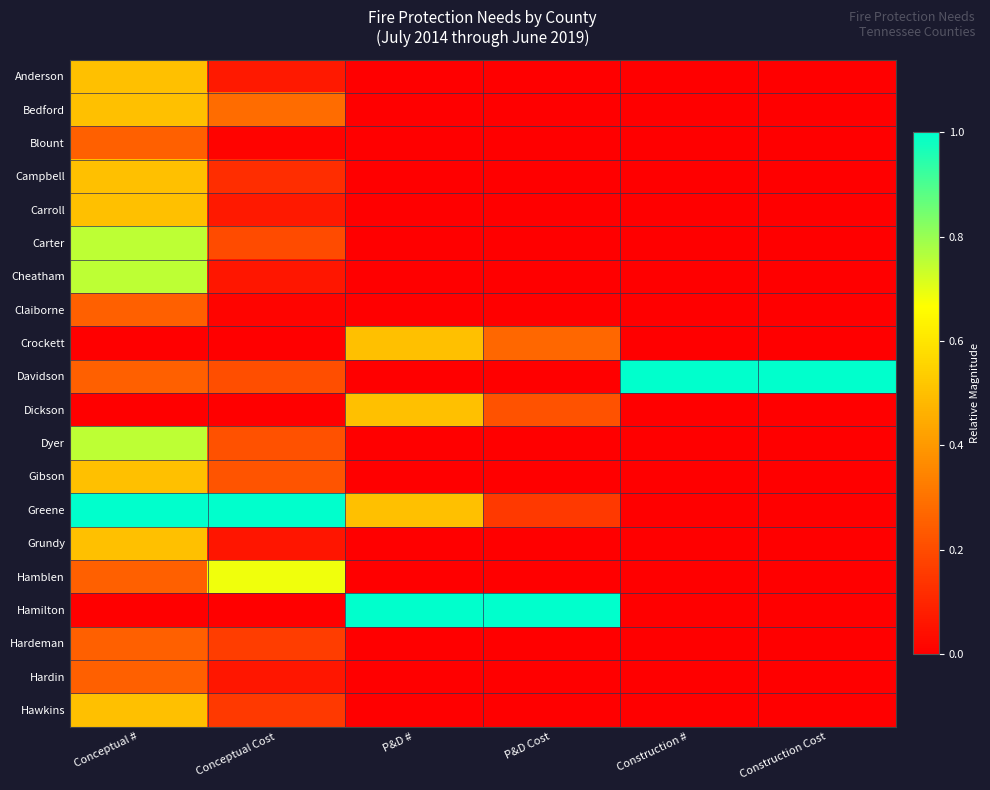

Reading right to left, transcribe all the data shown in this chart.

Anderson: Construction Cost=0.0	Construction #=0.0	P&D Cost=0.0	P&D #=0.0	Conceptual Cost=0.1	Conceptual #=0.5
Bedford: Construction Cost=0.0	Construction #=0.0	P&D Cost=0.0	P&D #=0.0	Conceptual Cost=0.3	Conceptual #=0.5
Blount: Construction Cost=0.0	Construction #=0.0	P&D Cost=0.0	P&D #=0.0	Conceptual Cost=0.0	Conceptual #=0.2
Campbell: Construction Cost=0.0	Construction #=0.0	P&D Cost=0.0	P&D #=0.0	Conceptual Cost=0.1	Conceptual #=0.5
Carroll: Construction Cost=0.0	Construction #=0.0	P&D Cost=0.0	P&D #=0.0	Conceptual Cost=0.1	Conceptual #=0.5
Carter: Construction Cost=0.0	Construction #=0.0	P&D Cost=0.0	P&D #=0.0	Conceptual Cost=0.2	Conceptual #=0.8
Cheatham: Construction Cost=0.0	Construction #=0.0	P&D Cost=0.0	P&D #=0.0	Conceptual Cost=0.1	Conceptual #=0.8
Claiborne: Construction Cost=0.0	Construction #=0.0	P&D Cost=0.0	P&D #=0.0	Conceptual Cost=0.0	Conceptual #=0.2
Crockett: Construction Cost=0.0	Construction #=0.0	P&D Cost=0.3	P&D #=0.5	Conceptual Cost=0.0	Conceptual #=0.0
Davidson: Construction Cost=1.0	Construction #=1.0	P&D Cost=0.0	P&D #=0.0	Conceptual Cost=0.2	Conceptual #=0.2
Dickson: Construction Cost=0.0	Construction #=0.0	P&D Cost=0.2	P&D #=0.5	Conceptual Cost=0.0	Conceptual #=0.0
Dyer: Construction Cost=0.0	Construction #=0.0	P&D Cost=0.0	P&D #=0.0	Conceptual Cost=0.2	Conceptual #=0.8
Gibson: Construction Cost=0.0	Construction #=0.0	P&D Cost=0.0	P&D #=0.0	Conceptual Cost=0.2	Conceptual #=0.5
Greene: Construction Cost=0.0	Construction #=0.0	P&D Cost=0.2	P&D #=0.5	Conceptual Cost=1.0	Conceptual #=1.0
Grundy: Construction Cost=0.0	Construction #=0.0	P&D Cost=0.0	P&D #=0.0	Conceptual Cost=0.1	Conceptual #=0.5
Hamblen: Construction Cost=0.0	Construction #=0.0	P&D Cost=0.0	P&D #=0.0	Conceptual Cost=0.7	Conceptual #=0.2
Hamilton: Construction Cost=0.0	Construction #=0.0	P&D Cost=1.0	P&D #=1.0	Conceptual Cost=0.0	Conceptual #=0.0
Hardeman: Construction Cost=0.0	Construction #=0.0	P&D Cost=0.0	P&D #=0.0	Conceptual Cost=0.2	Conceptual #=0.2
Hardin: Construction Cost=0.0	Construction #=0.0	P&D Cost=0.0	P&D #=0.0	Conceptual Cost=0.1	Conceptual #=0.2
Hawkins: Construction Cost=0.0	Construction #=0.0	P&D Cost=0.0	P&D #=0.0	Conceptual Cost=0.1	Conceptual #=0.5